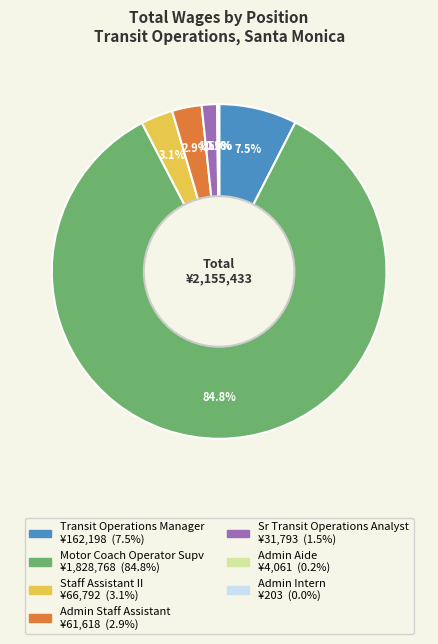

What is the majority slice?

Motor Coach Operator Supv